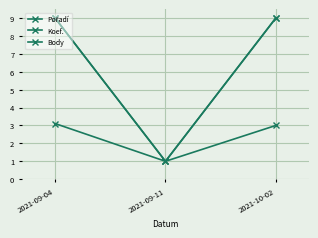

How many Body values are between 1 and 9?

3